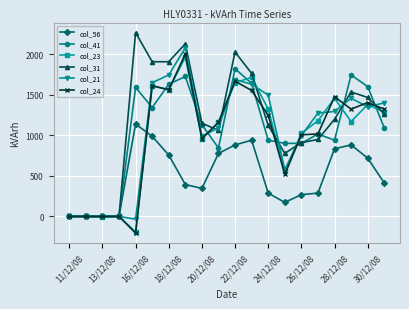

What is the lowest value of the col_24 series?

-206